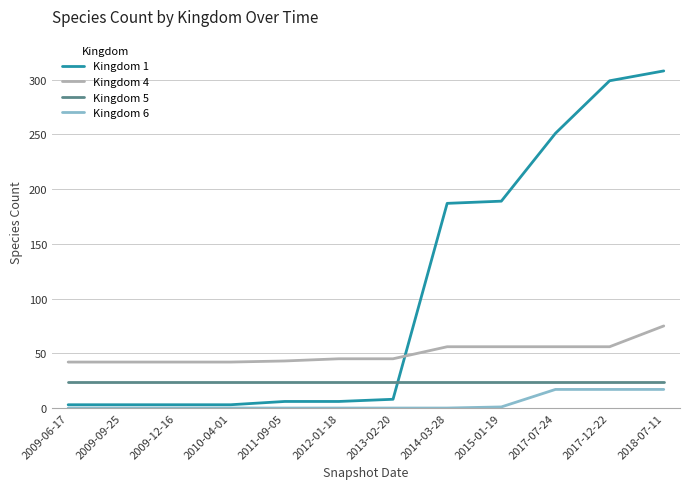

What is the difference between the second highest and minimum values in the Kingdom 6 series?

17